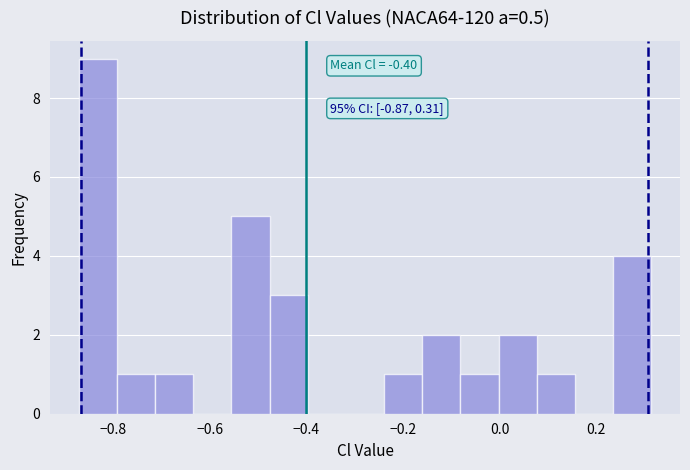

Around what value on the x-axis is the tallest bar? Give the approximate position of its centre, as read against the axis.

-0.84